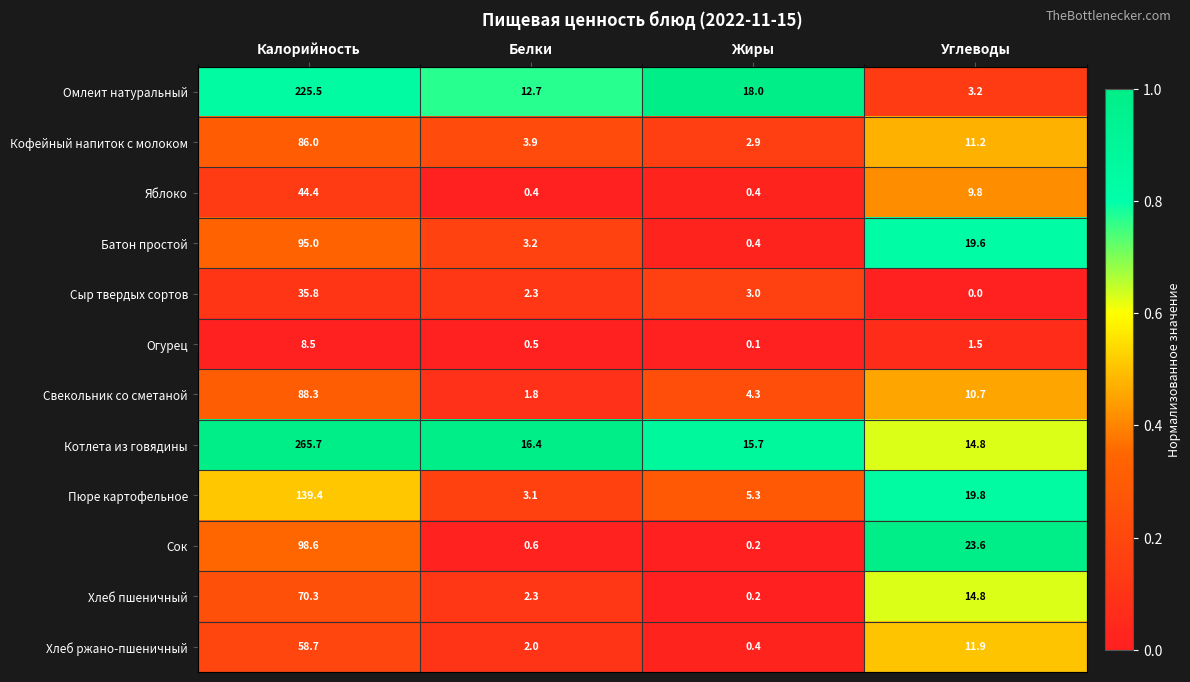

At Калорийность, list the series in order from largest to smallest.

Котлета из говядины, Омлеит натуральный, Пюре картофельное, Сок, Батон простой, Свекольник со сметаной, Кофейный напиток с молоком, Хлеб пшеничный, Хлеб ржано-пшеничный, Яблоко, Сыр твердых сортов, Огурец